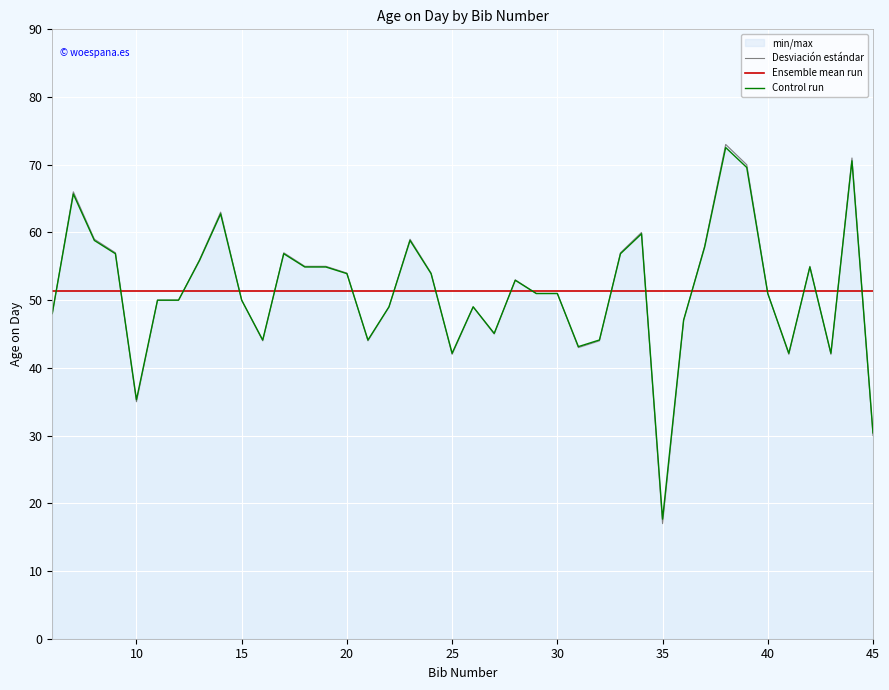

What is the average value of the Ensemble mean run series?

51.4